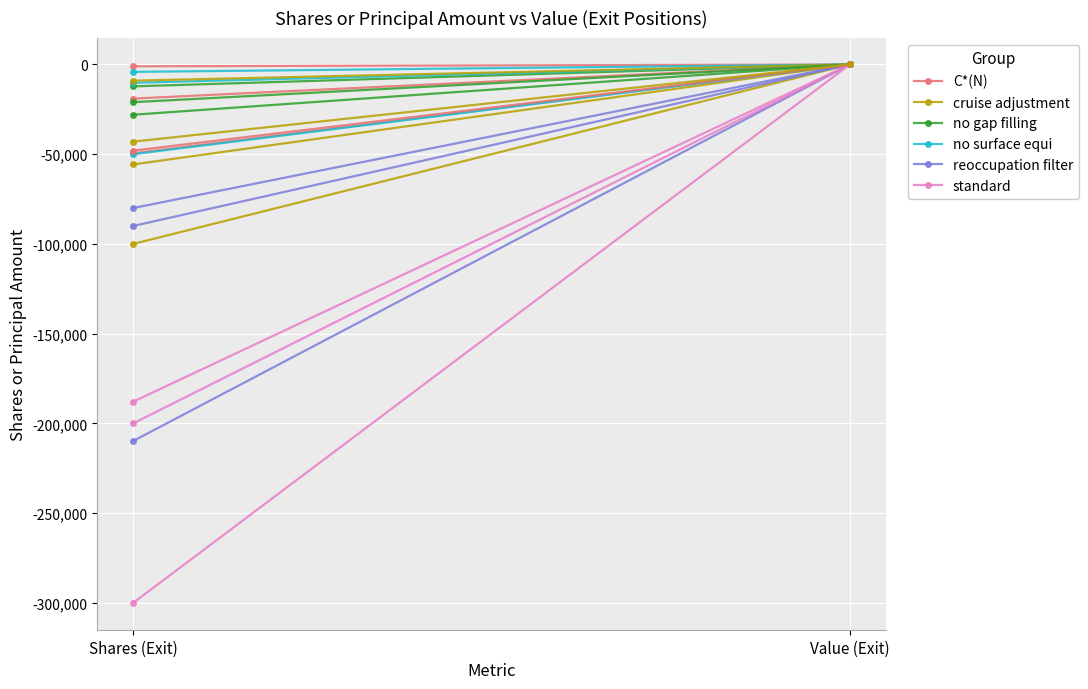

At how many categories does at least one series exceed -277590?

2